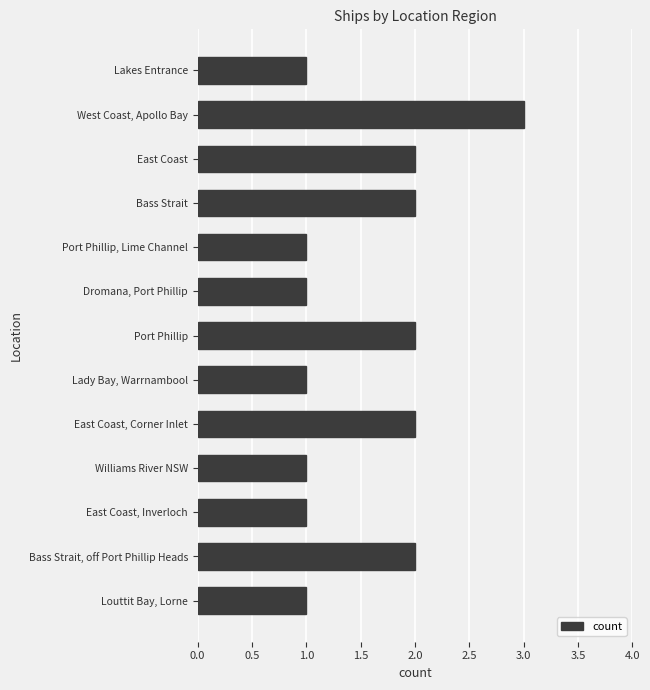

What position from the top is East Coast?

3